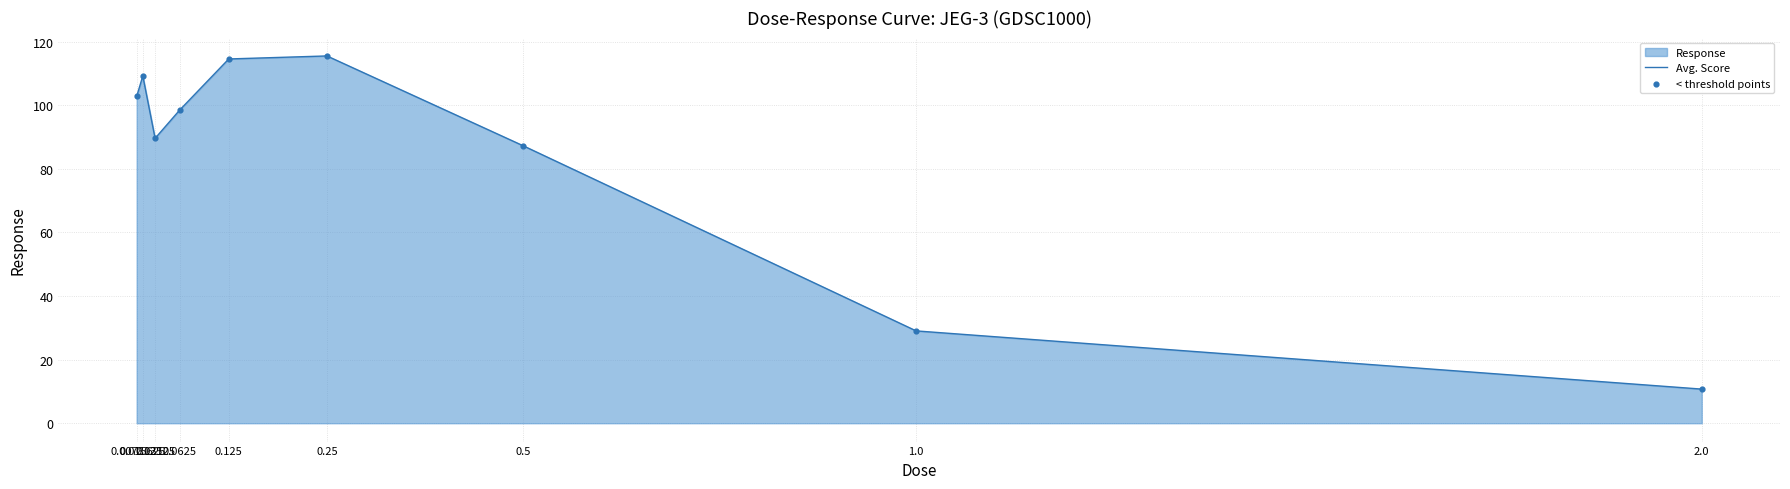

Which series contains the lowest Y value?

Avg. Score